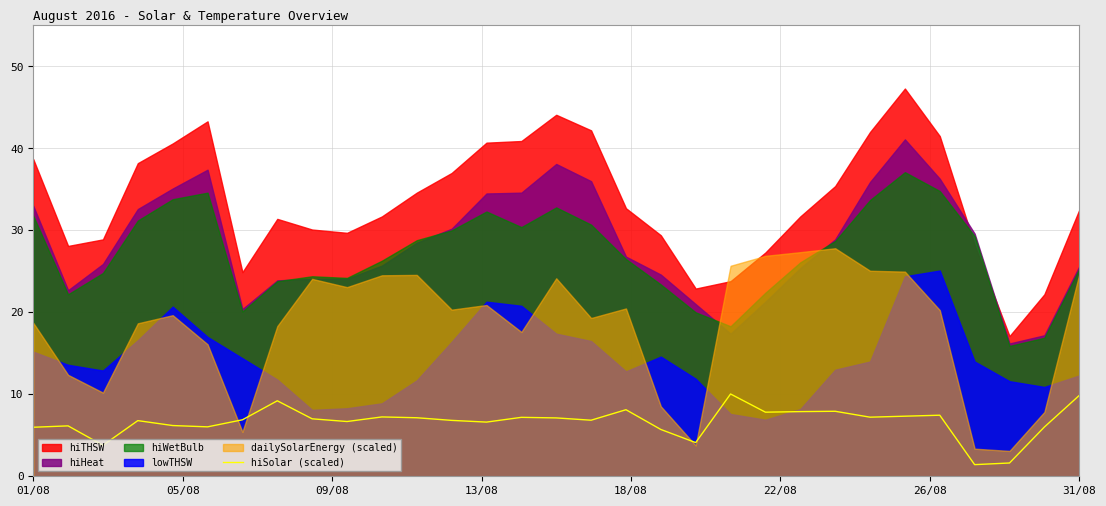

What is the sum of the values at 17 and 19?

12.2